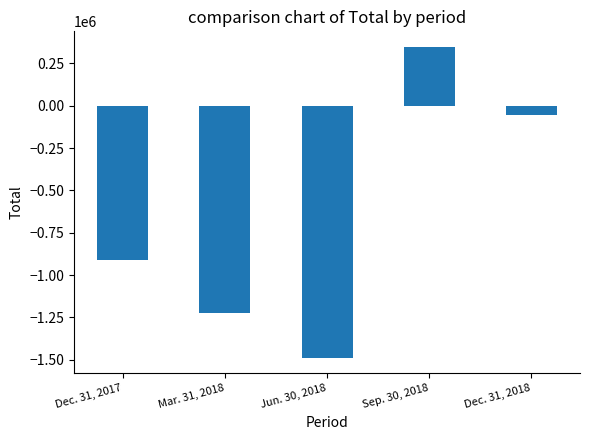

Which label corresponds to the smallest value in the chart?

Jun. 30, 2018